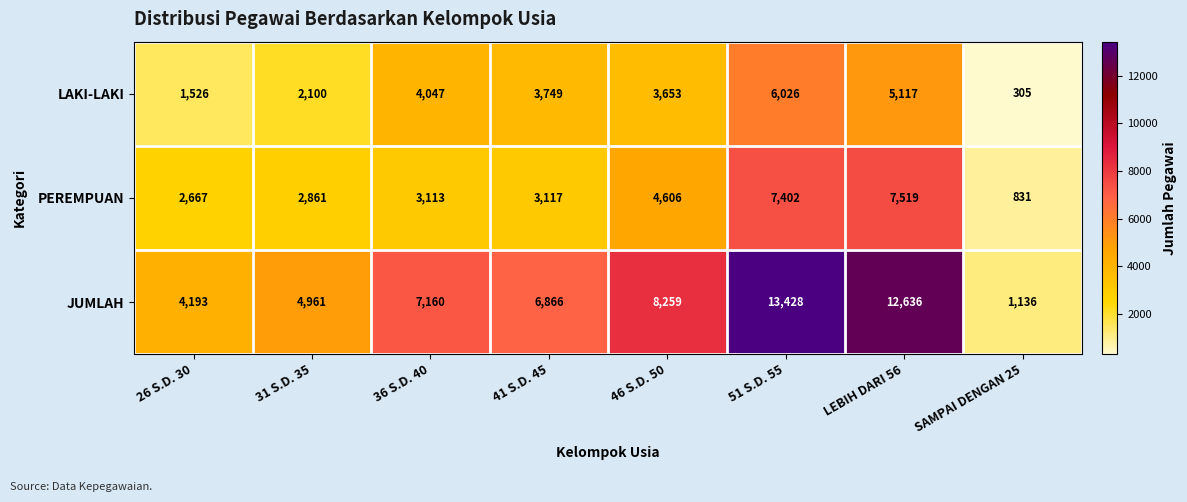

At how many categories does at least one series exceed 2897?

7